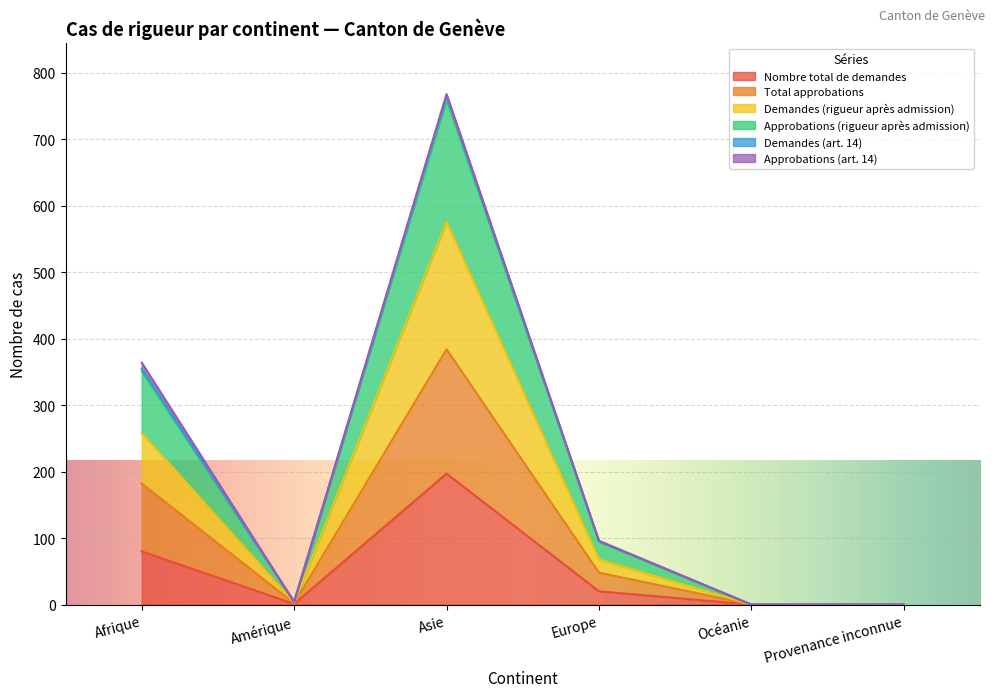

What is the highest value of the Nombre total de demandes series?

197